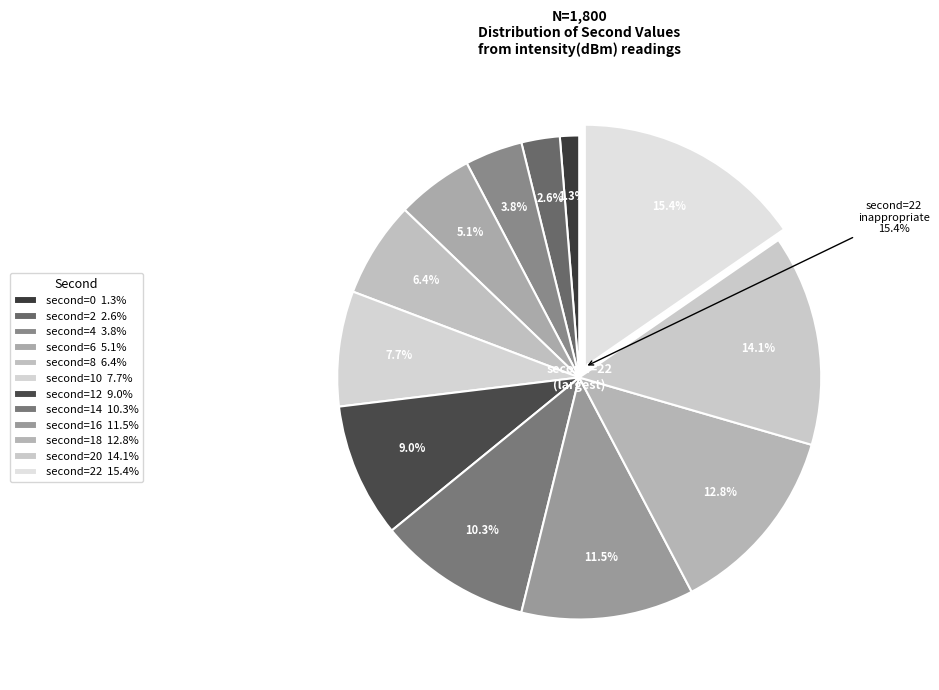

What is the largest slice in the pie chart?

22